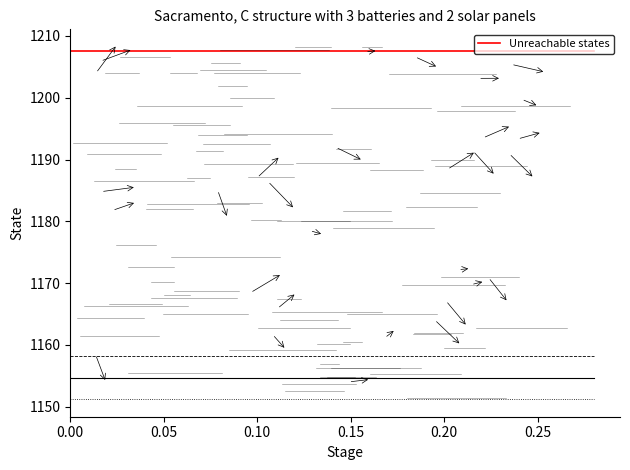

What is the minimum value shown in the chart?

1151.2